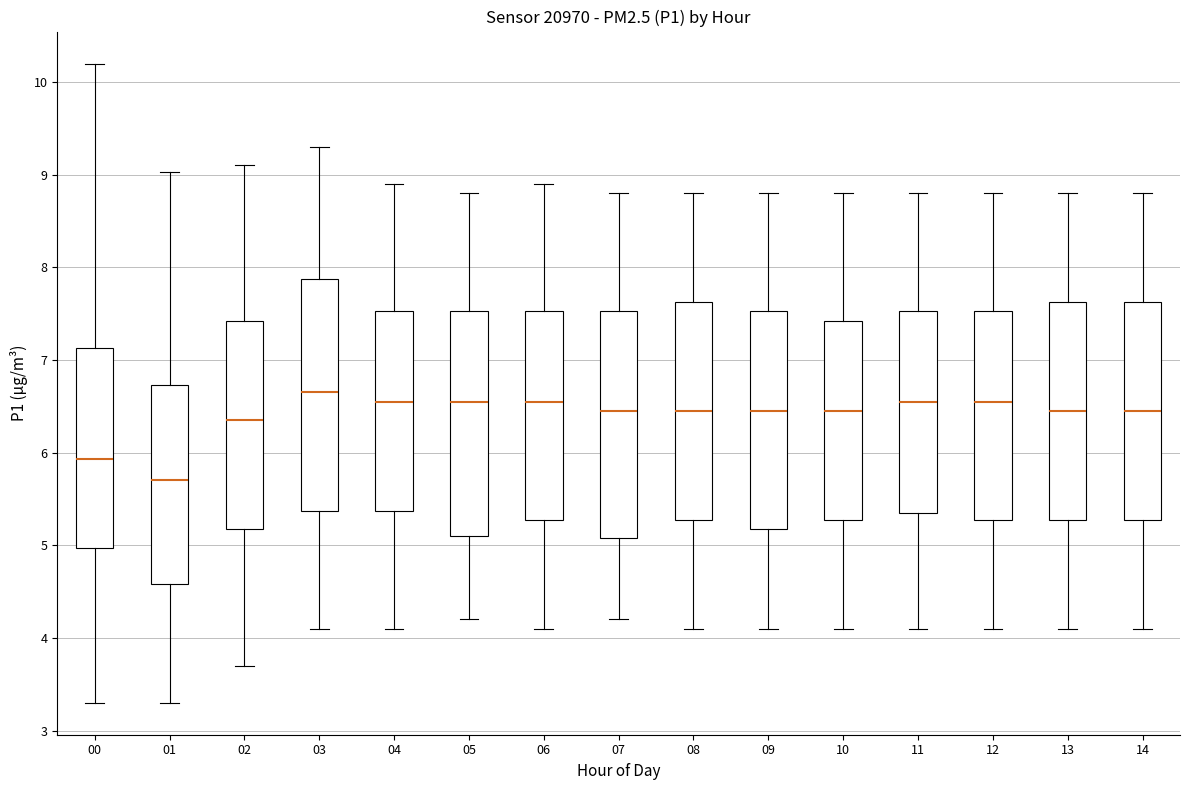

Where does the median line of the box at x = 00 sit on the y-axis? The values are not printed on the chart, so give them approximately, as read against the axis.

5.9